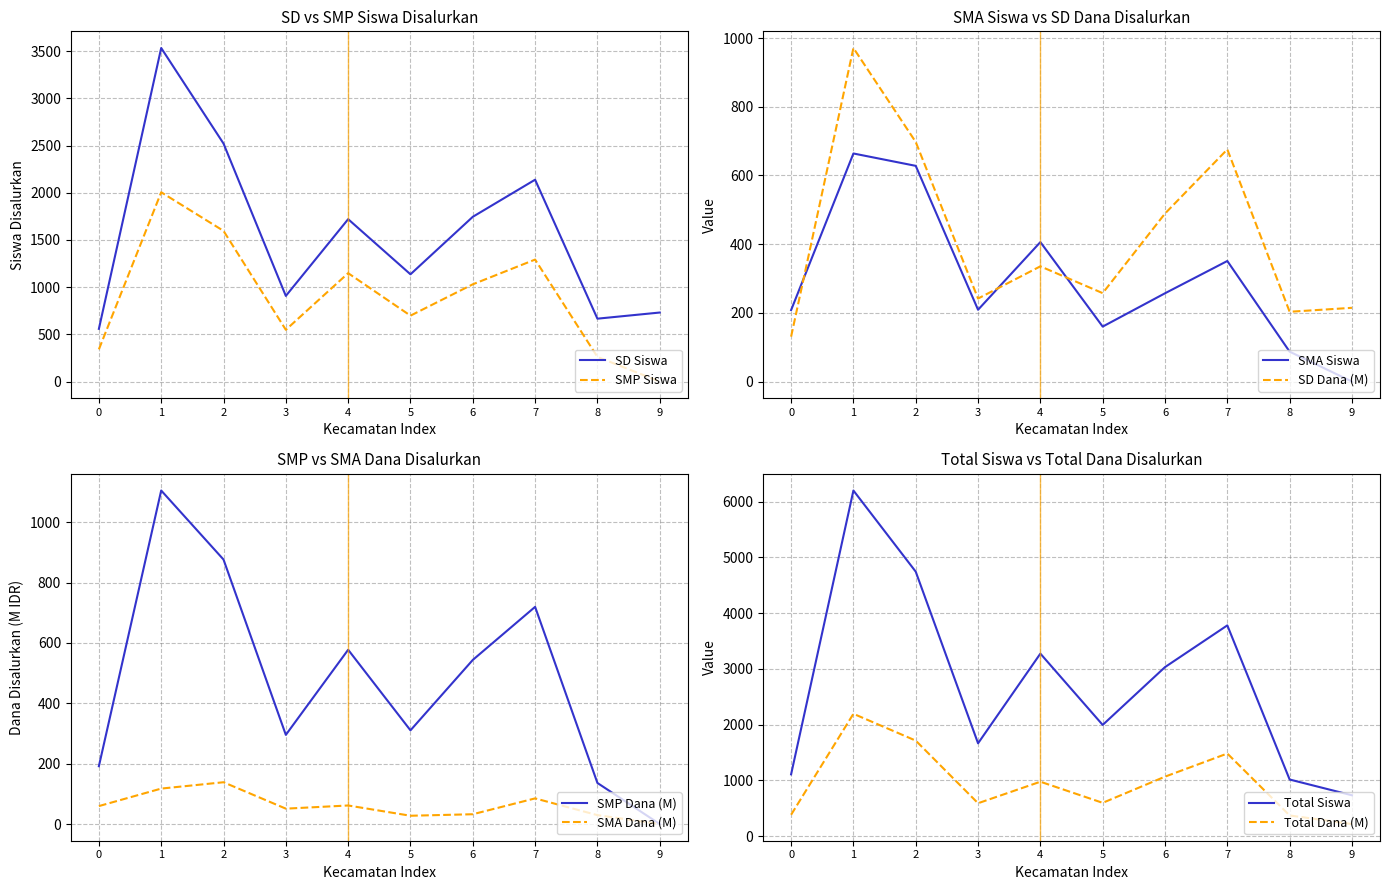

List the labels in order of SMP Siswa value, largest first.

1, 2, 7, 4, 6, 5, 3, 0, 8, 9